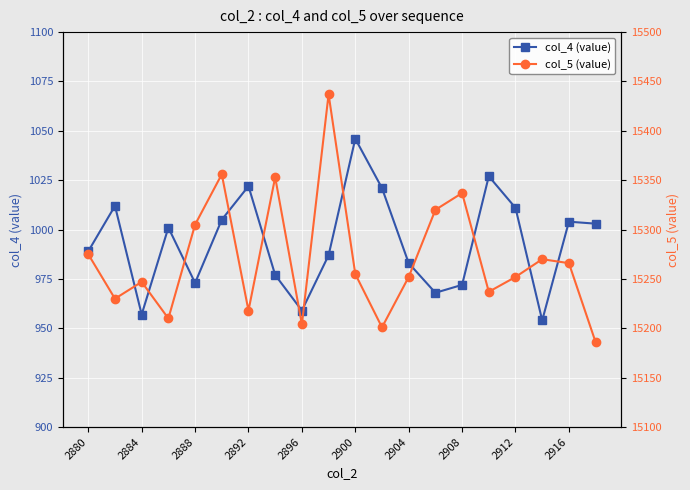

True or false: col_5 (value) and col_4 (value) cross at least once.

False